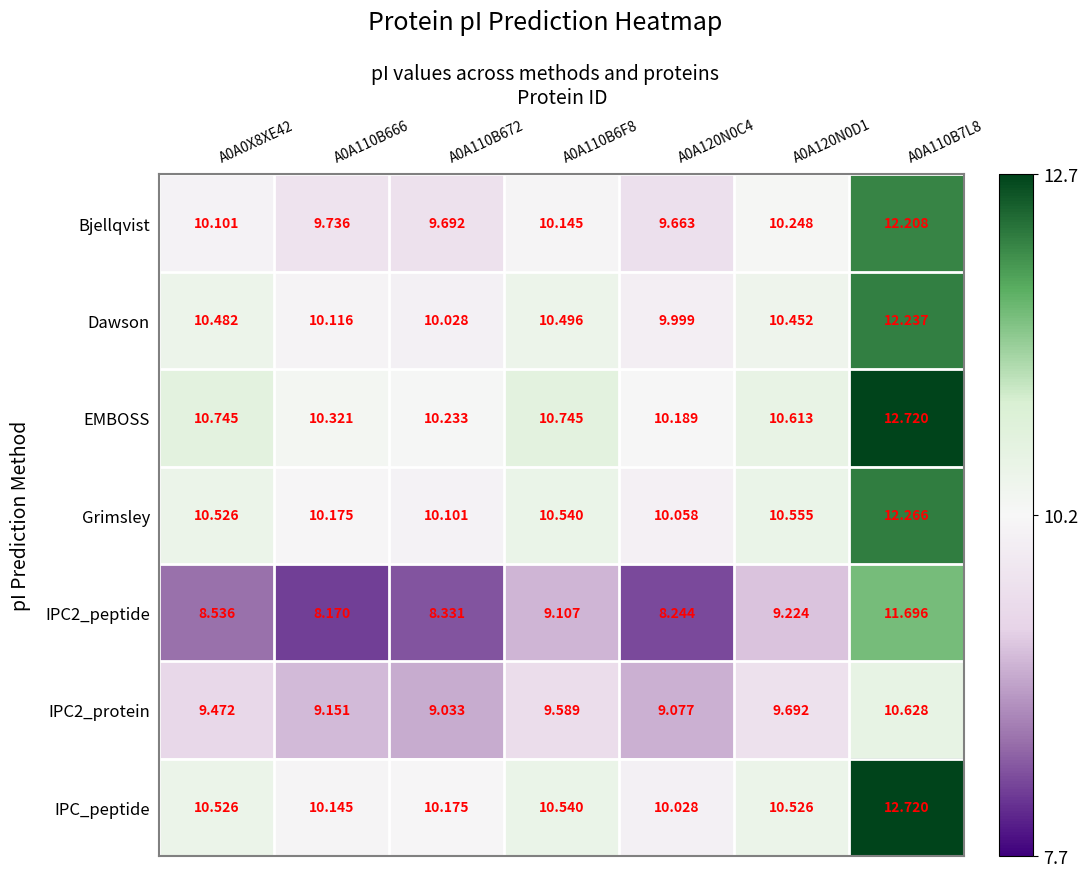

Which series has the largest total across all categories?

EMBOSS